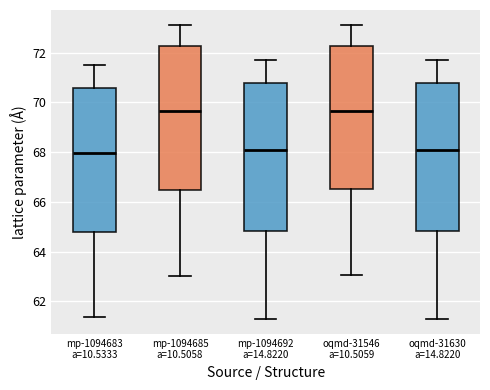

Reading left to right, read every box against the y-axis: the position of its median line, the range the box covers, and the ends of its whiskers. The values are not printed on the chart, so give them approximately, as read against the axis.

mp-1094683 a=10.5333: median 68.0, box 64.8 to 70.6, whiskers 61.4 to 71.6
mp-1094685 a=10.5058: median 69.6, box 66.4 to 72.2, whiskers 63.0 to 73.2
mp-1094692 a=14.8220: median 68.2, box 64.8 to 70.8, whiskers 61.2 to 71.6
oqmd-31546 a=10.5059: median 69.6, box 66.6 to 72.2, whiskers 63.0 to 73.2
oqmd-31630 a=14.8220: median 68.2, box 64.8 to 70.8, whiskers 61.2 to 71.6